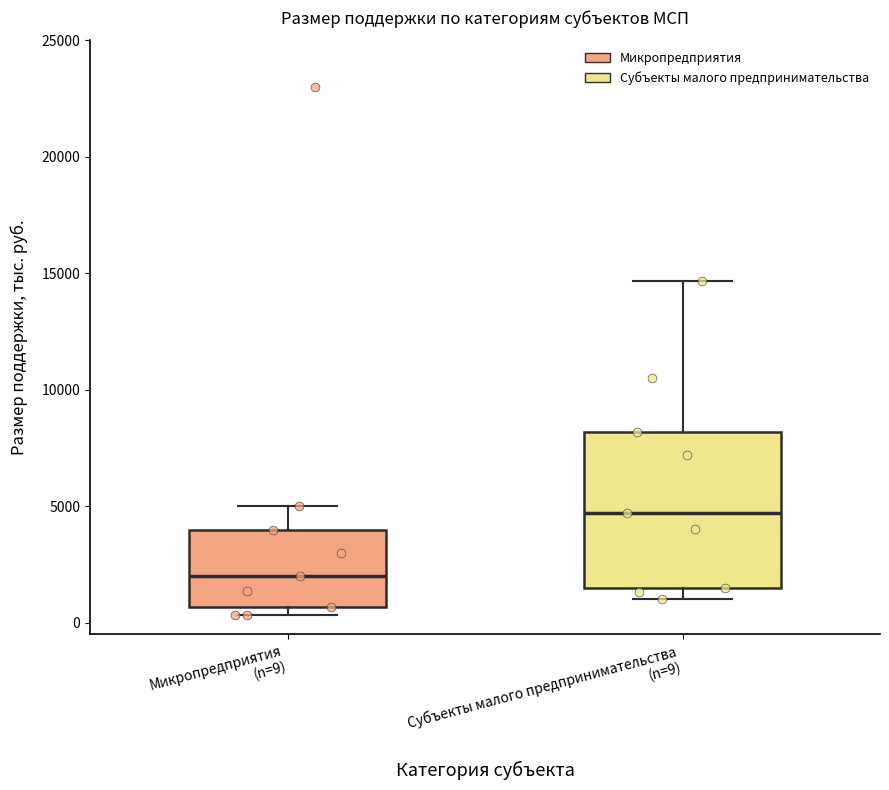

Reading left to right, transcribe this box plot: for each box, give where its median line is, the range the box spans, and where its two whiskers end, as read against the y-axis. The values are not printed on the chart, so give them approximately, as read against the axis.

Микропредприятия (n=9): median 2000, box 500 to 4000, whiskers 500 (just below the box's lower edge) to 5000
Субъекты малого предпринимательства (n=9): median 4500, box 1500 to 8000, whiskers 1000 to 14500